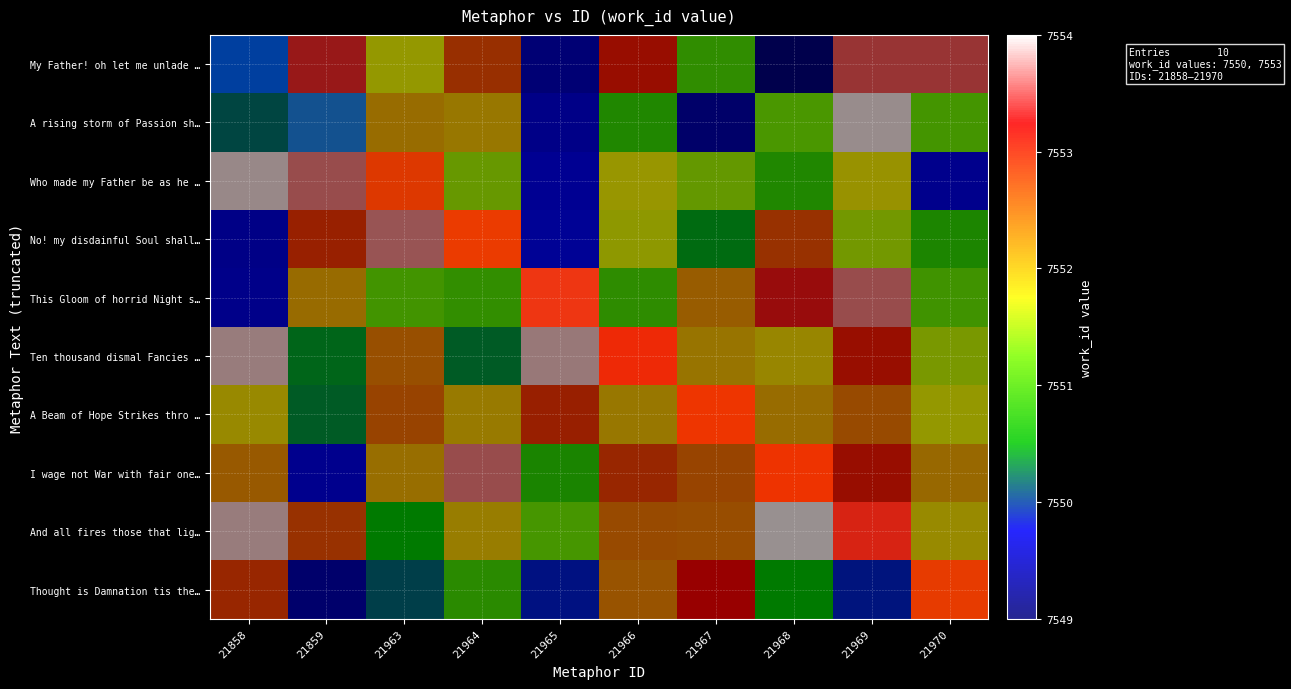

Between 21966 and 21968, which is larger?

21968